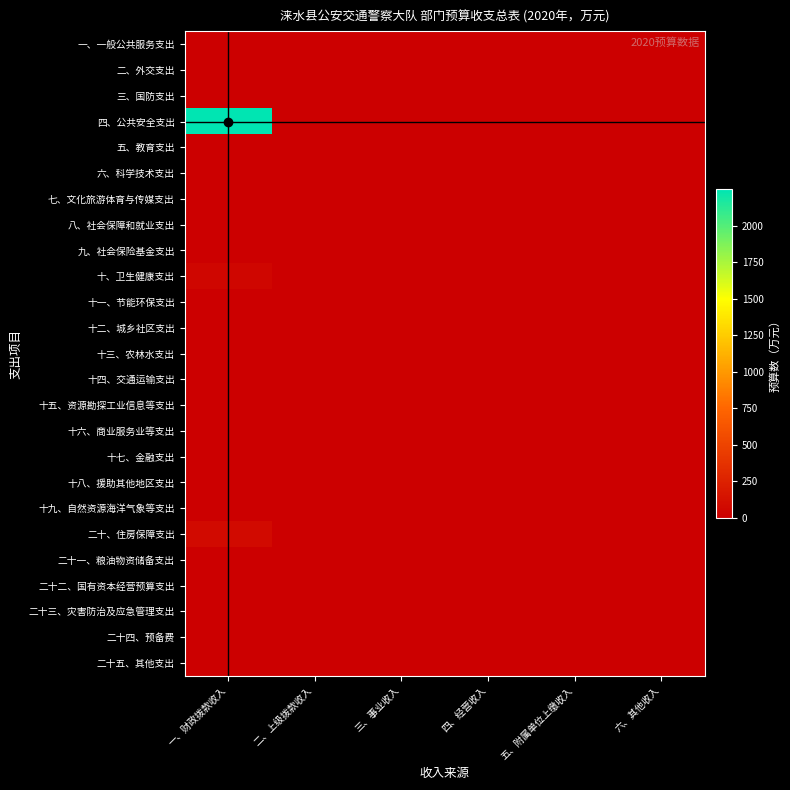

Reading left to right, list all the values displayed in this chart.

一、一般公共服务支出: 一、财政拨款收入=0.0	二、上级拨款收入=0.0	三、事业收入=0.0	四、经营收入=0.0	五、附属单位上缴收入=0.0	六、其他收入=0.0
二、外交支出: 一、财政拨款收入=0.0	二、上级拨款收入=0.0	三、事业收入=0.0	四、经营收入=0.0	五、附属单位上缴收入=0.0	六、其他收入=0.0
三、国防支出: 一、财政拨款收入=0.0	二、上级拨款收入=0.0	三、事业收入=0.0	四、经营收入=0.0	五、附属单位上缴收入=0.0	六、其他收入=0.0
四、公共安全支出: 一、财政拨款收入=2249.7	二、上级拨款收入=0.0	三、事业收入=0.0	四、经营收入=0.0	五、附属单位上缴收入=0.0	六、其他收入=0.0
五、教育支出: 一、财政拨款收入=0.0	二、上级拨款收入=0.0	三、事业收入=0.0	四、经营收入=0.0	五、附属单位上缴收入=0.0	六、其他收入=0.0
六、科学技术支出: 一、财政拨款收入=0.0	二、上级拨款收入=0.0	三、事业收入=0.0	四、经营收入=0.0	五、附属单位上缴收入=0.0	六、其他收入=0.0
七、文化旅游体育与传媒支出: 一、财政拨款收入=0.0	二、上级拨款收入=0.0	三、事业收入=0.0	四、经营收入=0.0	五、附属单位上缴收入=0.0	六、其他收入=0.0
八、社会保障和就业支出: 一、财政拨款收入=0.0	二、上级拨款收入=0.0	三、事业收入=0.0	四、经营收入=0.0	五、附属单位上缴收入=0.0	六、其他收入=0.0
九、社会保险基金支出: 一、财政拨款收入=0.0	二、上级拨款收入=0.0	三、事业收入=0.0	四、经营收入=0.0	五、附属单位上缴收入=0.0	六、其他收入=0.0
十、卫生健康支出: 一、财政拨款收入=47.8	二、上级拨款收入=0.0	三、事业收入=0.0	四、经营收入=0.0	五、附属单位上缴收入=0.0	六、其他收入=0.0
十一、节能环保支出: 一、财政拨款收入=0.0	二、上级拨款收入=0.0	三、事业收入=0.0	四、经营收入=0.0	五、附属单位上缴收入=0.0	六、其他收入=0.0
十二、城乡社区支出: 一、财政拨款收入=0.0	二、上级拨款收入=0.0	三、事业收入=0.0	四、经营收入=0.0	五、附属单位上缴收入=0.0	六、其他收入=0.0
十三、农林水支出: 一、财政拨款收入=0.0	二、上级拨款收入=0.0	三、事业收入=0.0	四、经营收入=0.0	五、附属单位上缴收入=0.0	六、其他收入=0.0
十四、交通运输支出: 一、财政拨款收入=0.0	二、上级拨款收入=0.0	三、事业收入=0.0	四、经营收入=0.0	五、附属单位上缴收入=0.0	六、其他收入=0.0
十五、资源勘探工业信息等支出: 一、财政拨款收入=0.0	二、上级拨款收入=0.0	三、事业收入=0.0	四、经营收入=0.0	五、附属单位上缴收入=0.0	六、其他收入=0.0
十六、商业服务业等支出: 一、财政拨款收入=0.0	二、上级拨款收入=0.0	三、事业收入=0.0	四、经营收入=0.0	五、附属单位上缴收入=0.0	六、其他收入=0.0
十七、金融支出: 一、财政拨款收入=0.0	二、上级拨款收入=0.0	三、事业收入=0.0	四、经营收入=0.0	五、附属单位上缴收入=0.0	六、其他收入=0.0
十八、援助其他地区支出: 一、财政拨款收入=0.0	二、上级拨款收入=0.0	三、事业收入=0.0	四、经营收入=0.0	五、附属单位上缴收入=0.0	六、其他收入=0.0
十九、自然资源海洋气象等支出: 一、财政拨款收入=0.0	二、上级拨款收入=0.0	三、事业收入=0.0	四、经营收入=0.0	五、附属单位上缴收入=0.0	六、其他收入=0.0
二十、住房保障支出: 一、财政拨款收入=79.6	二、上级拨款收入=0.0	三、事业收入=0.0	四、经营收入=0.0	五、附属单位上缴收入=0.0	六、其他收入=0.0
二十一、粮油物资储备支出: 一、财政拨款收入=0.0	二、上级拨款收入=0.0	三、事业收入=0.0	四、经营收入=0.0	五、附属单位上缴收入=0.0	六、其他收入=0.0
二十二、国有资本经营预算支出: 一、财政拨款收入=0.0	二、上级拨款收入=0.0	三、事业收入=0.0	四、经营收入=0.0	五、附属单位上缴收入=0.0	六、其他收入=0.0
二十三、灾害防治及应急管理支出: 一、财政拨款收入=0.0	二、上级拨款收入=0.0	三、事业收入=0.0	四、经营收入=0.0	五、附属单位上缴收入=0.0	六、其他收入=0.0
二十四、预备费: 一、财政拨款收入=0.0	二、上级拨款收入=0.0	三、事业收入=0.0	四、经营收入=0.0	五、附属单位上缴收入=0.0	六、其他收入=0.0
二十五、其他支出: 一、财政拨款收入=0.0	二、上级拨款收入=0.0	三、事业收入=0.0	四、经营收入=0.0	五、附属单位上缴收入=0.0	六、其他收入=0.0